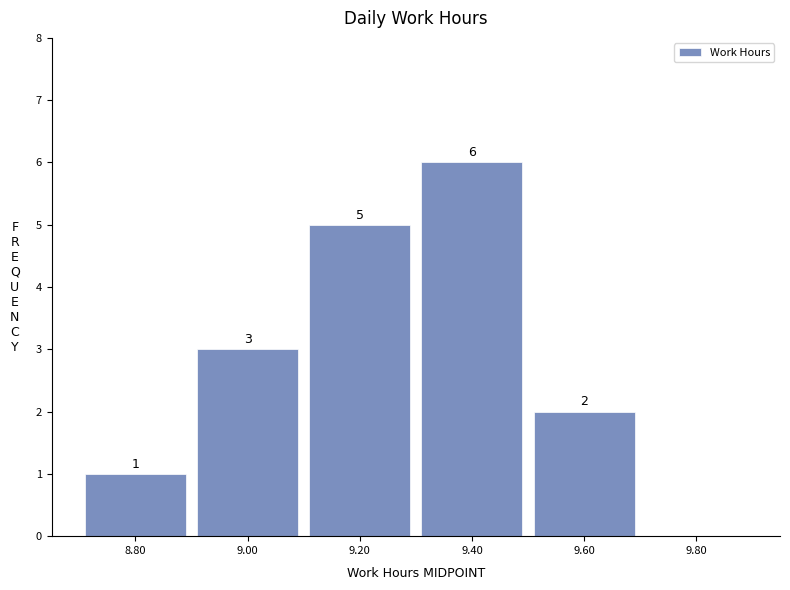

Which range on the x-axis has the tallest bar?

9.3 to 9.5